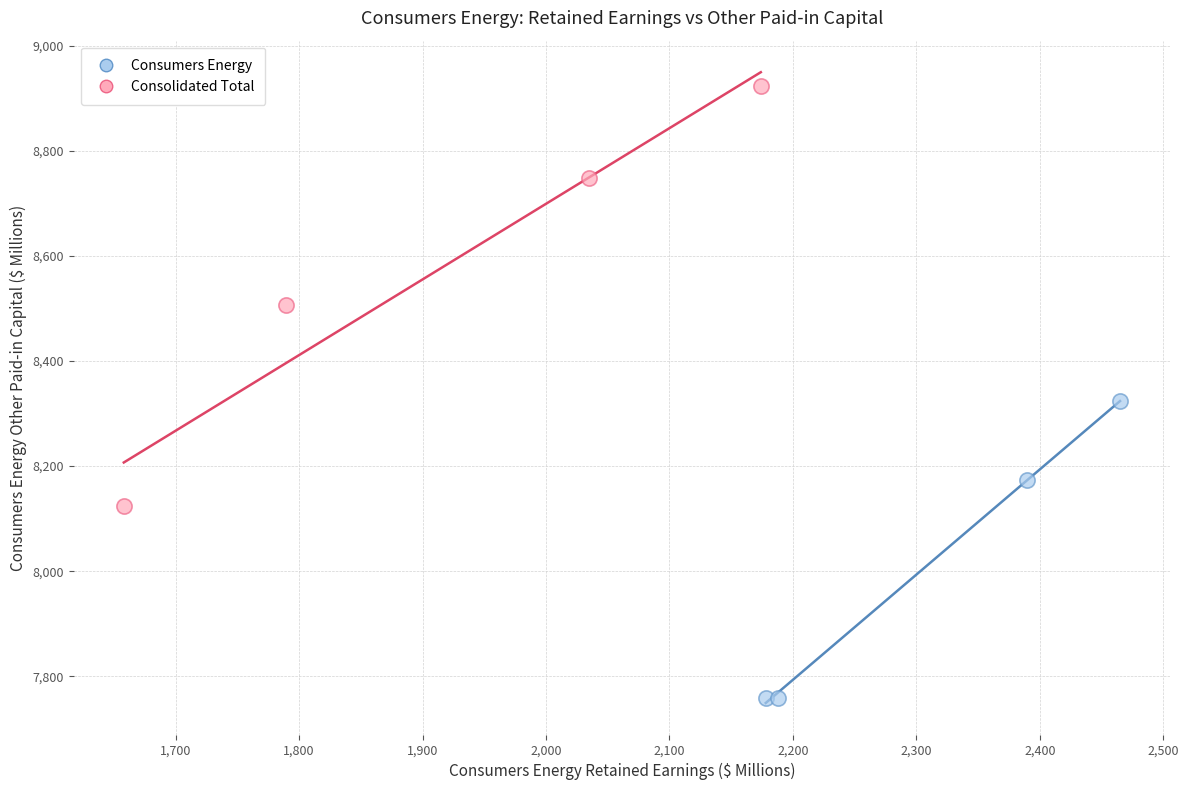

Which series contains the lowest Y value?

Consumers Energy